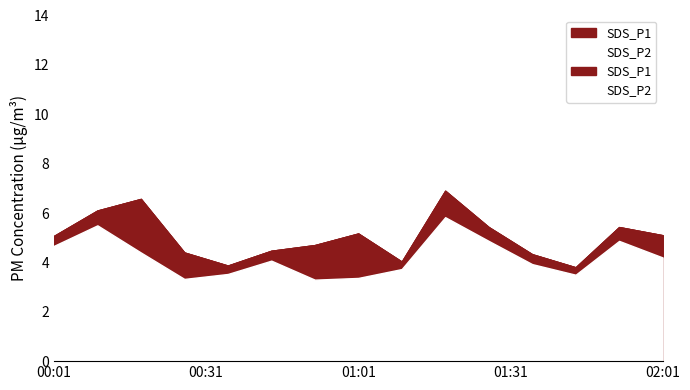

How many data points in SDS_P2 are above 4?

8